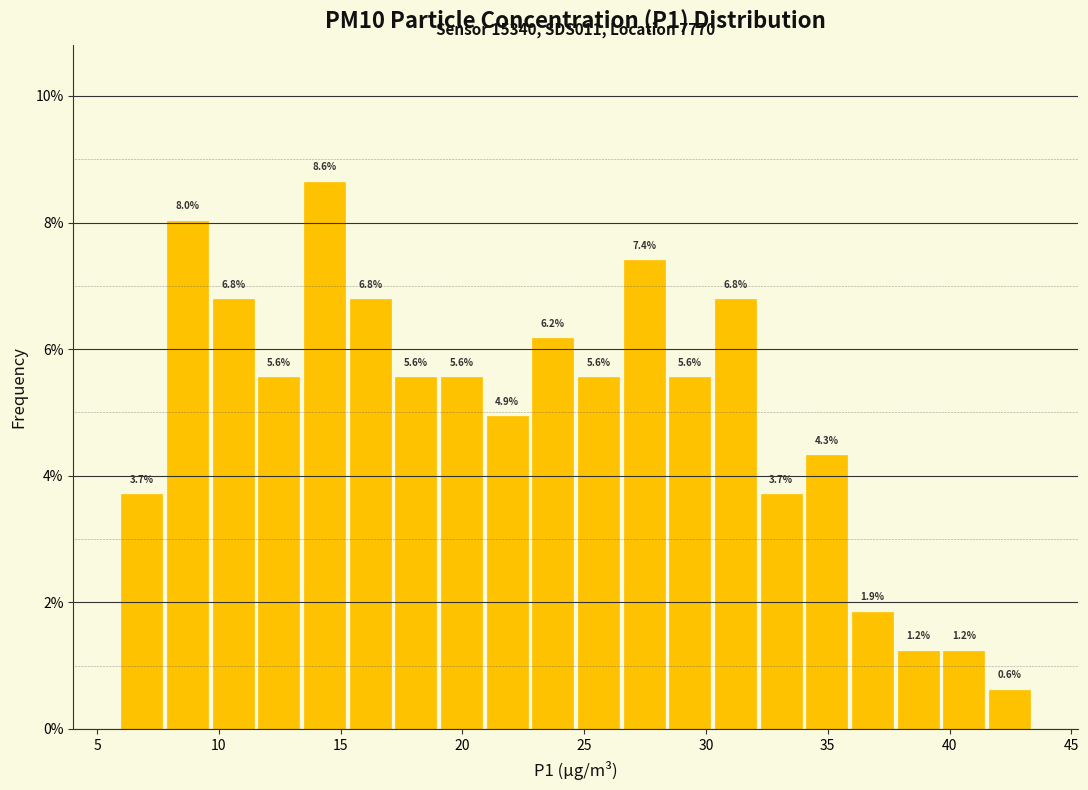

Around what value on the x-axis is the tallest bar? Give the approximate position of its centre, as read against the axis.

14.5